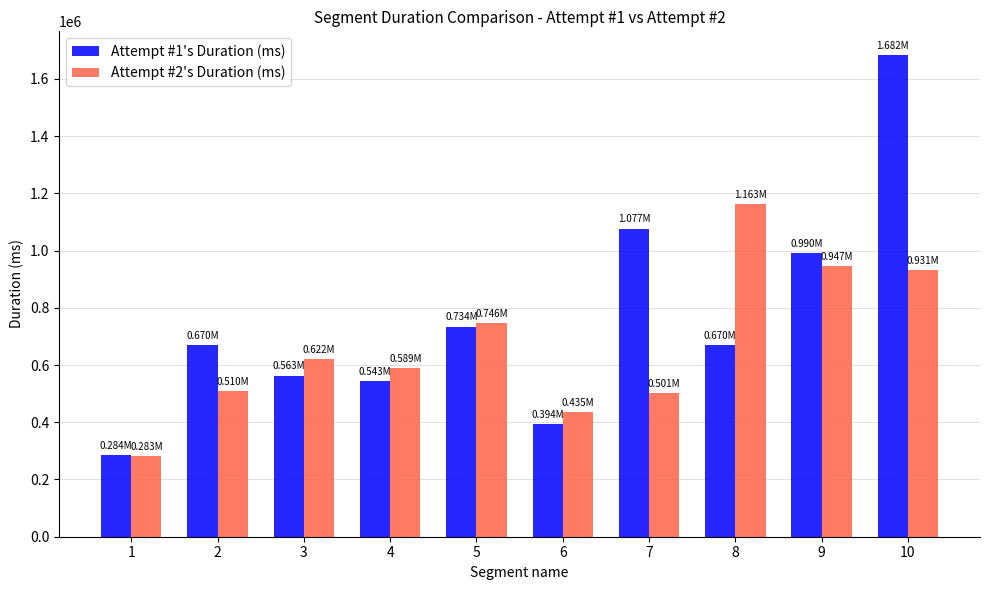

Does the chart contain any negative values?

No